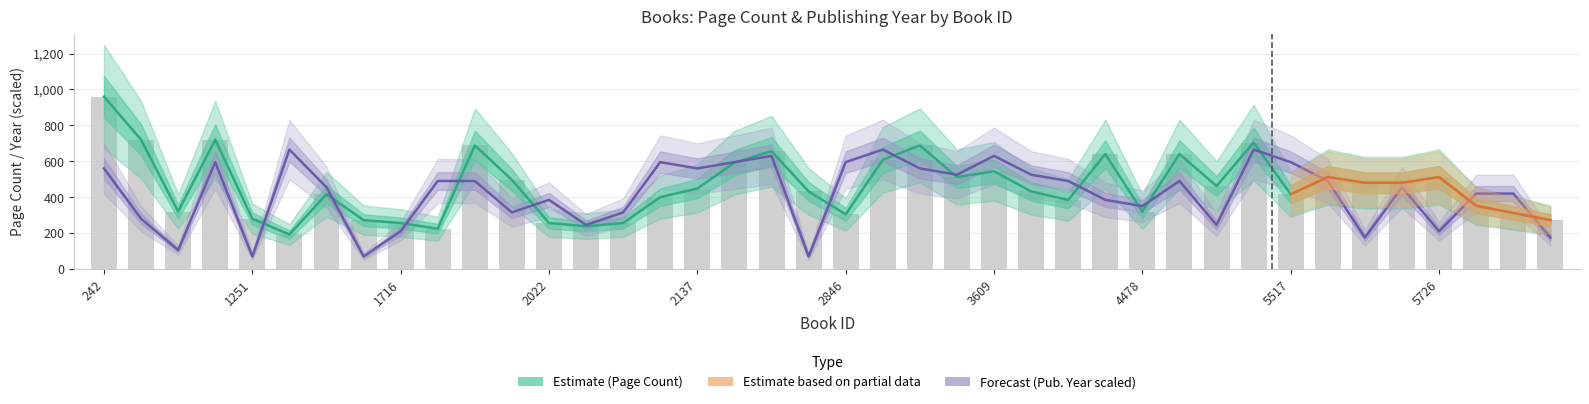

Does the chart contain stacked bars?

No